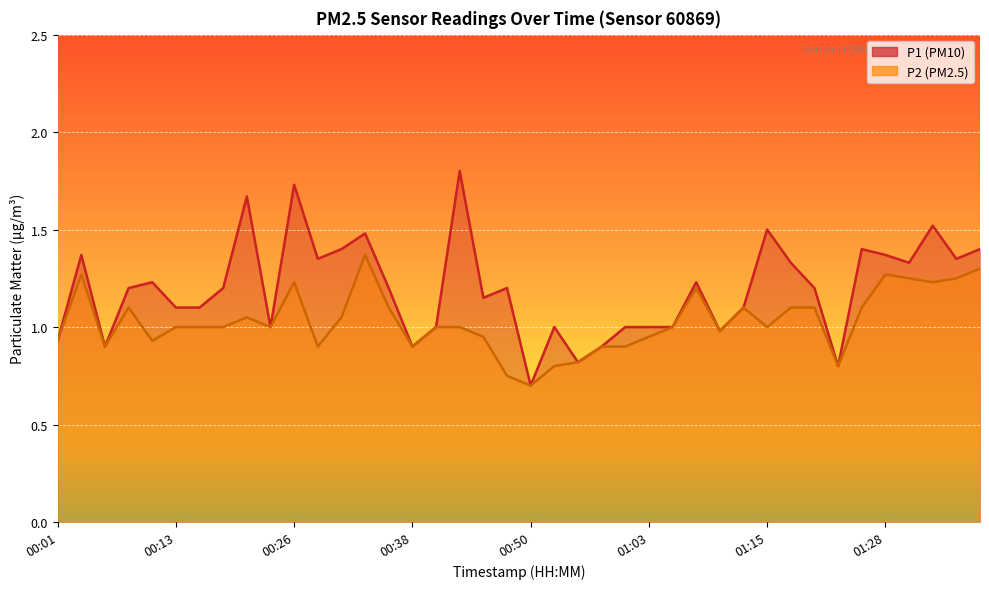

Is the value of P2 at 39 greater than the value of P1 at 22?

Yes